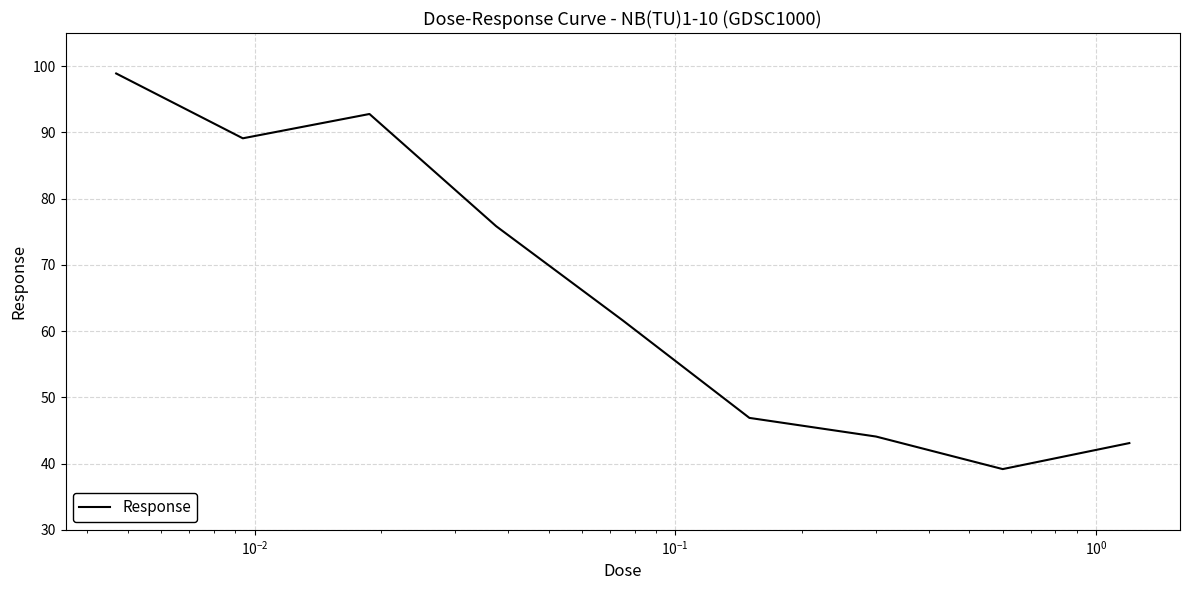

What is the minimum value shown in the chart?

39.2